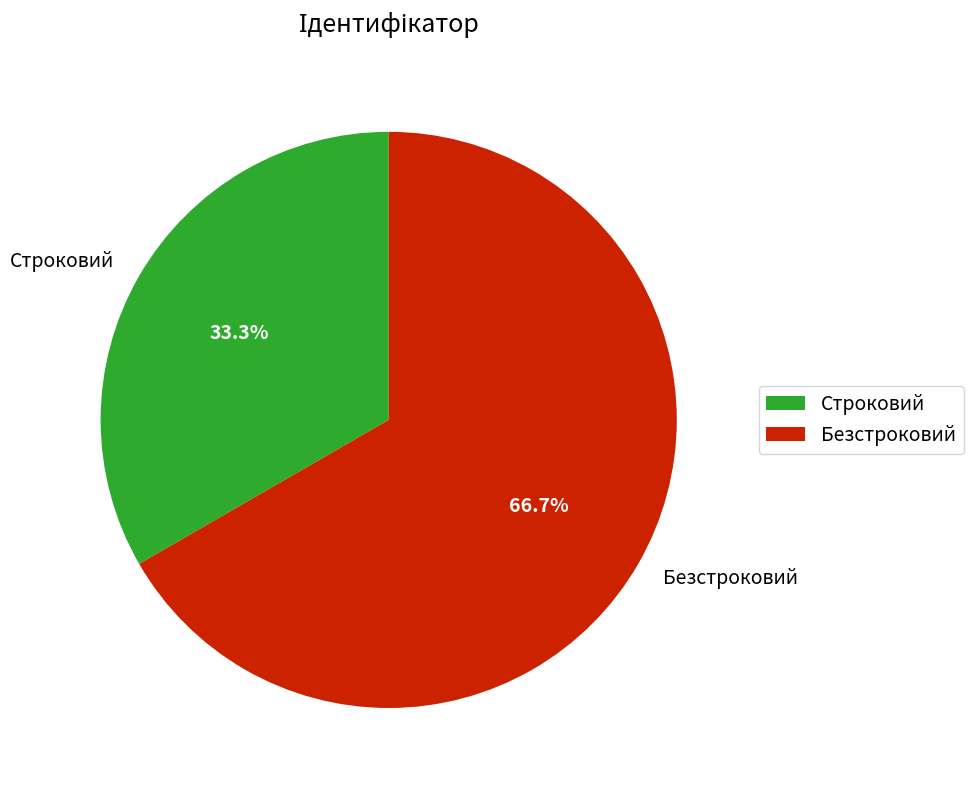

How many segments does this pie chart have?

2